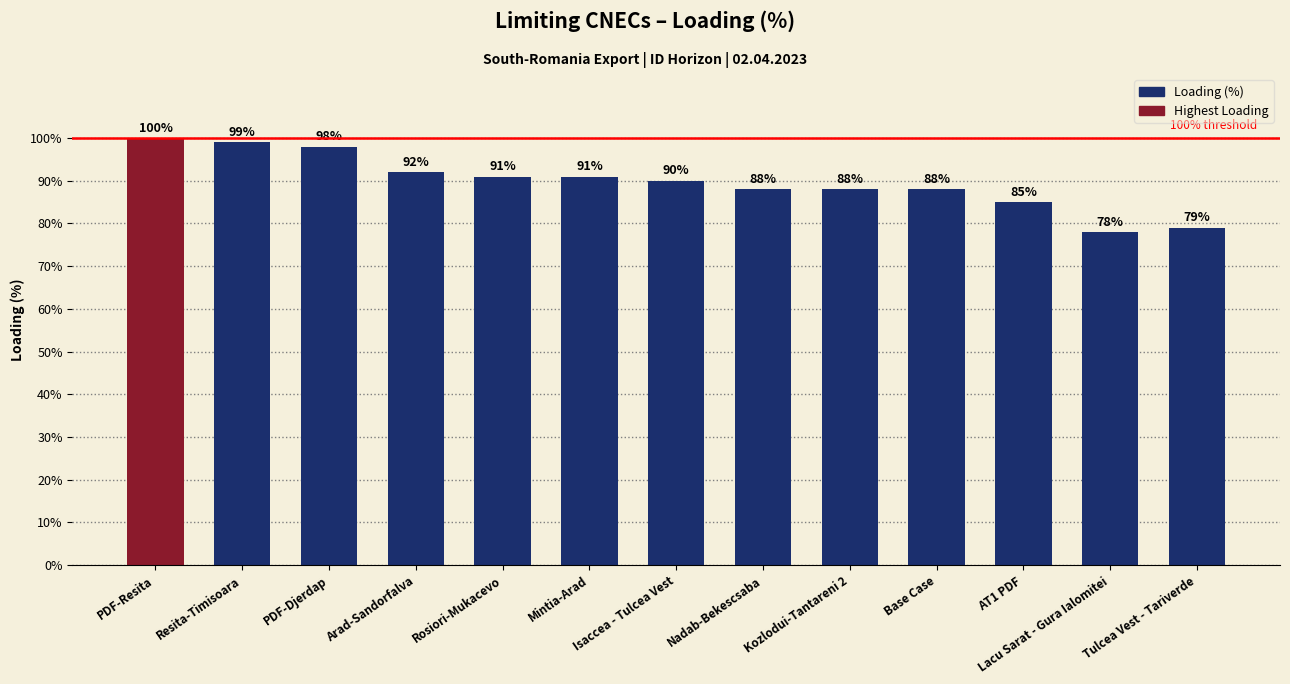

How many bars are there in total?

13